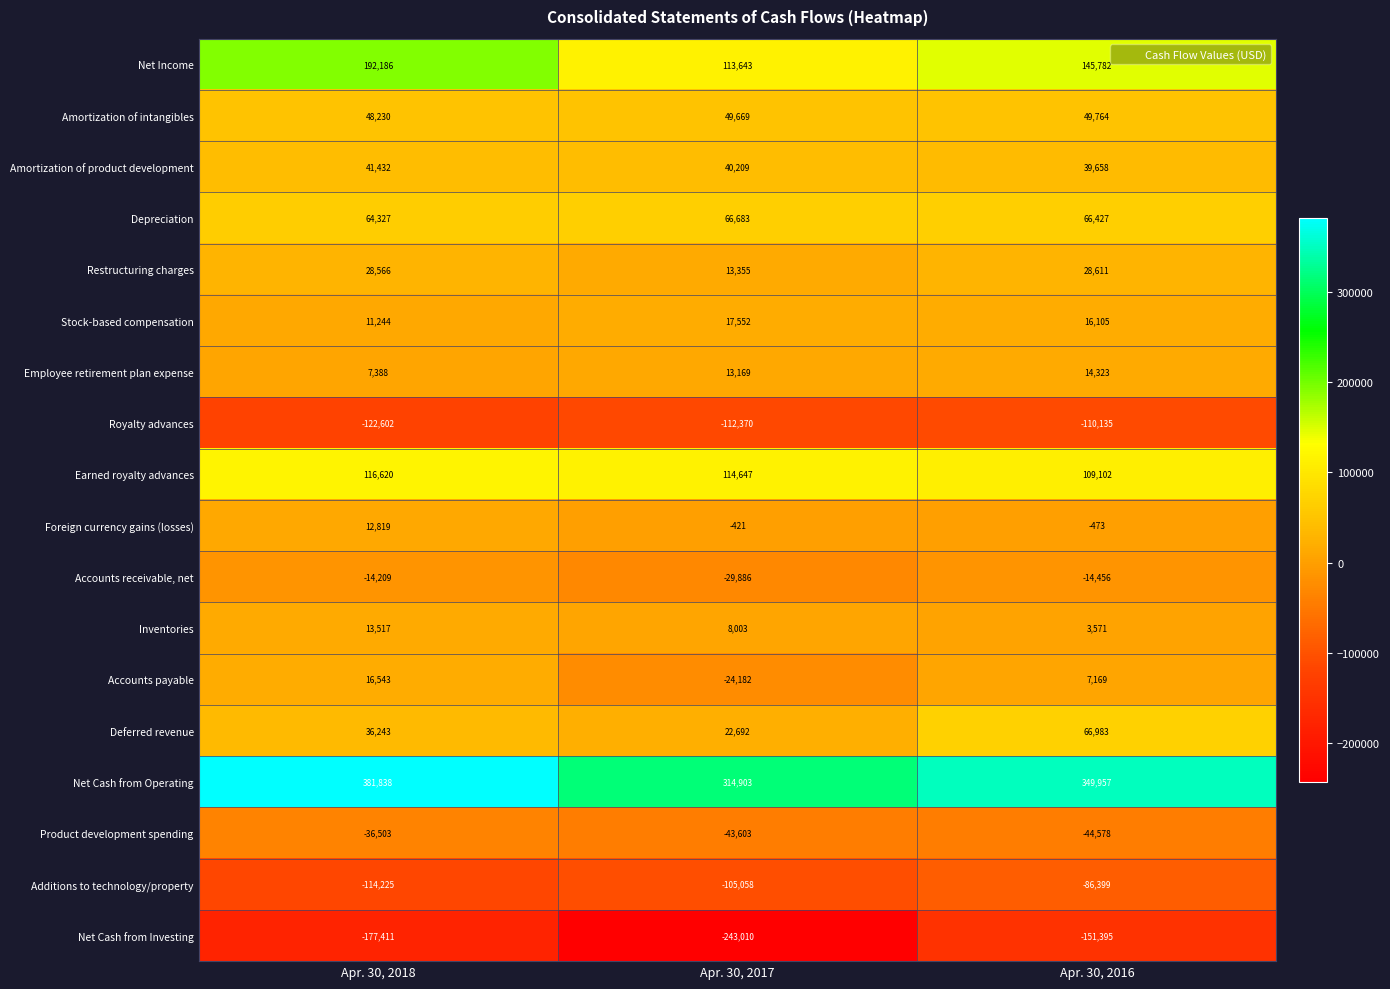

Is it true that Additions to technology/property equals -114225 at Apr. 30, 2018?

True